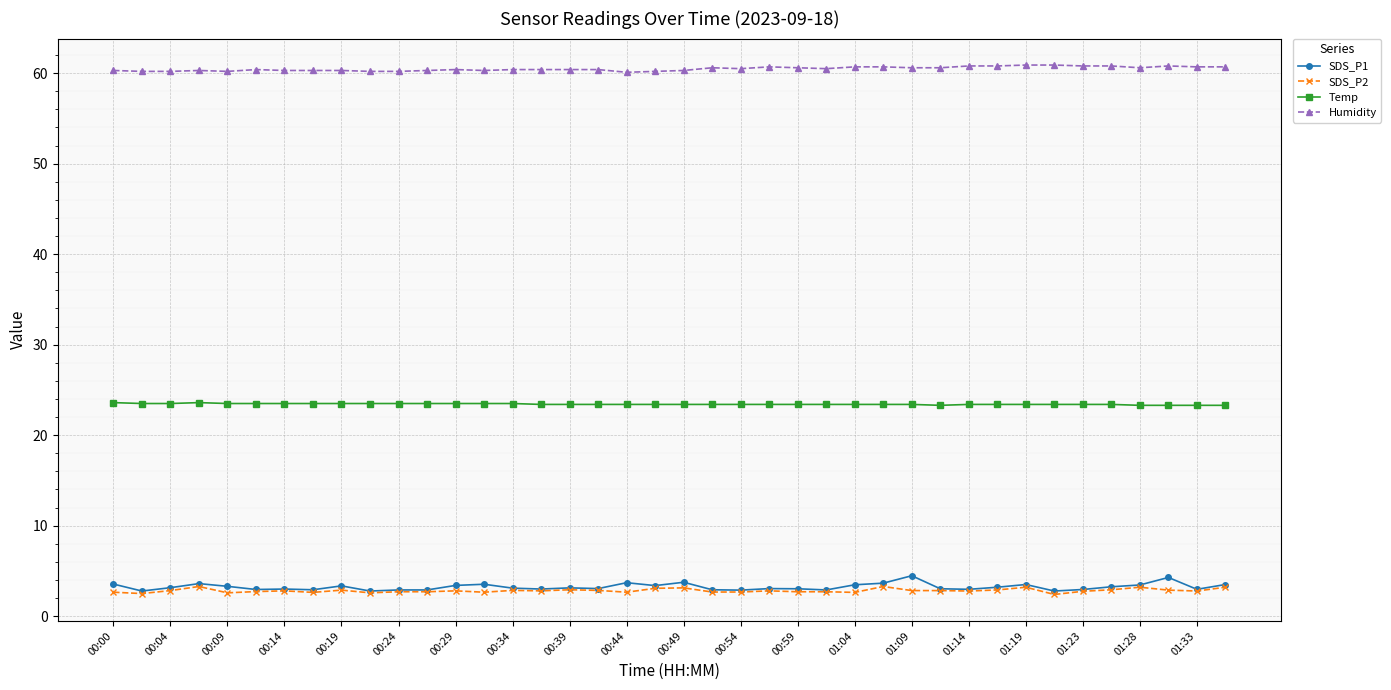

True or false: SDS_P1 has more than 1 interior local peaks.

True